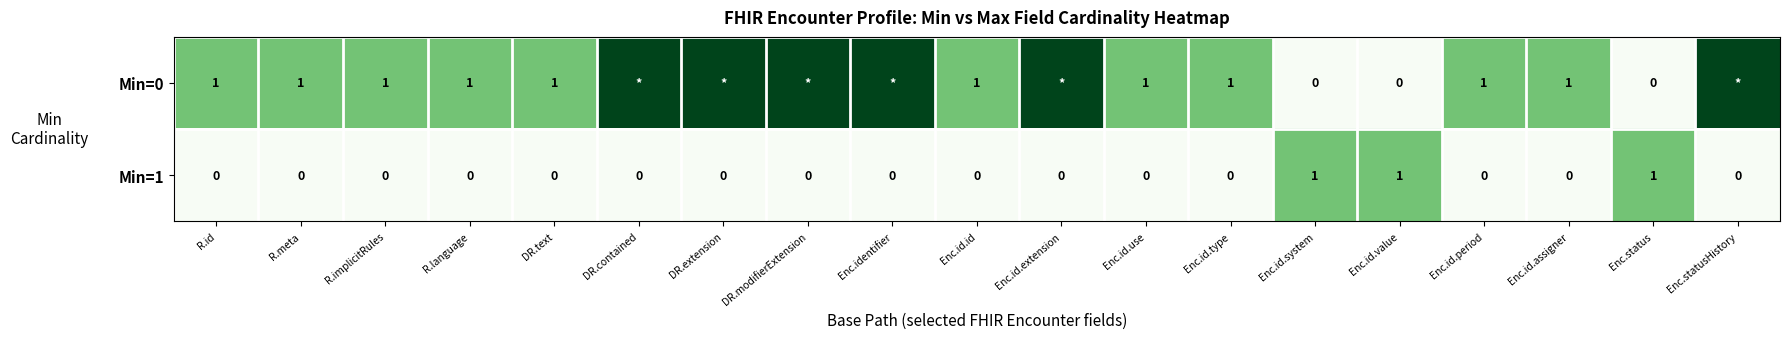

At Enc.id.value, list the series in order from largest to smallest.

Min=1, Min=0